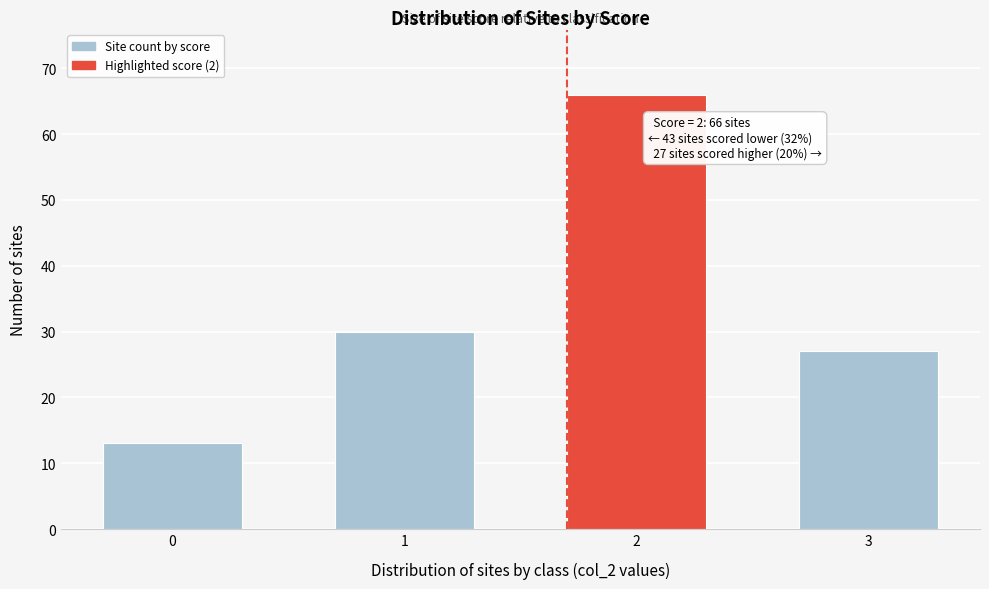

Reading left to right, what are all the values shown in this chart?

13	30	66	27